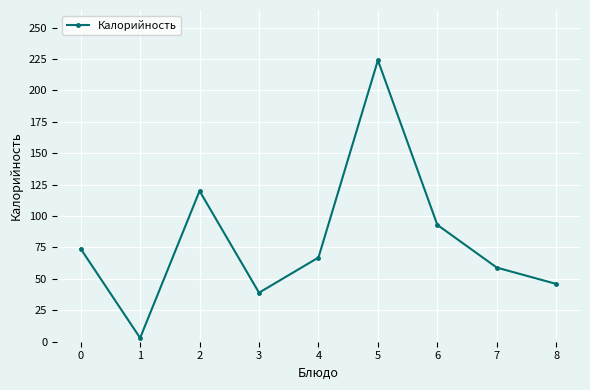

True or false: there are more than 2 points higher than both neighbors.

False